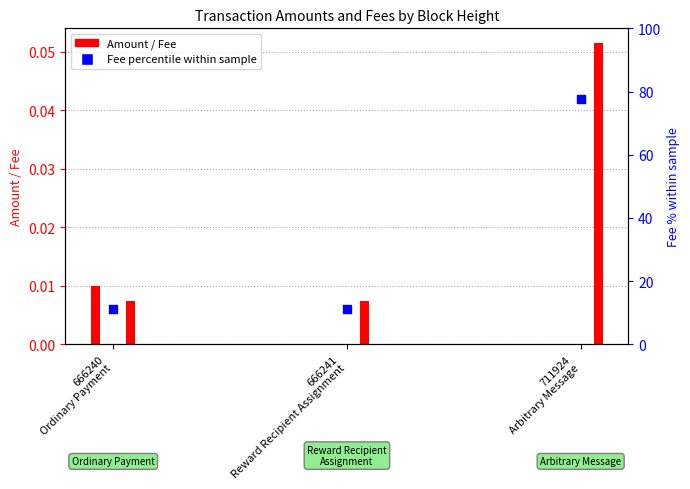

Approximately how many times larger is the value at 666241
Reward Recipient Assignment compared to 711924
Arbitrary Message?

0.1